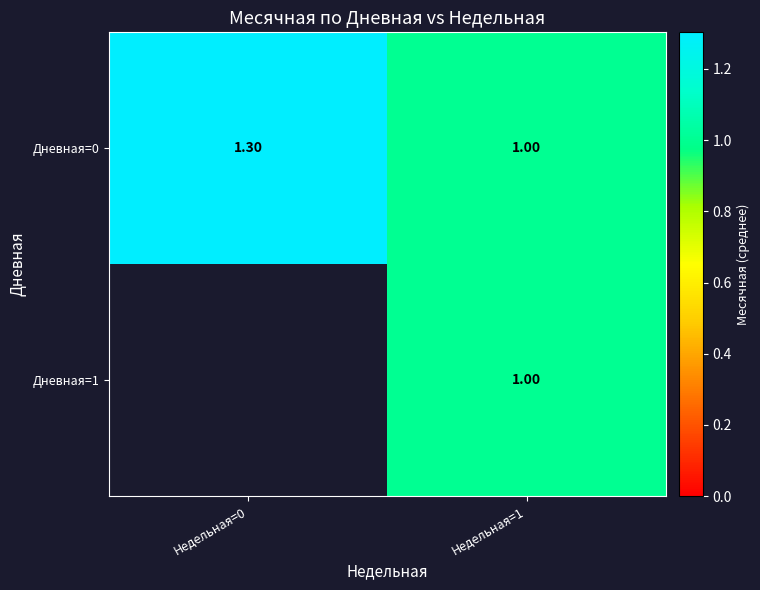

The value of Дневная=0 at Недельная=0 is 2.0. True or false?

False